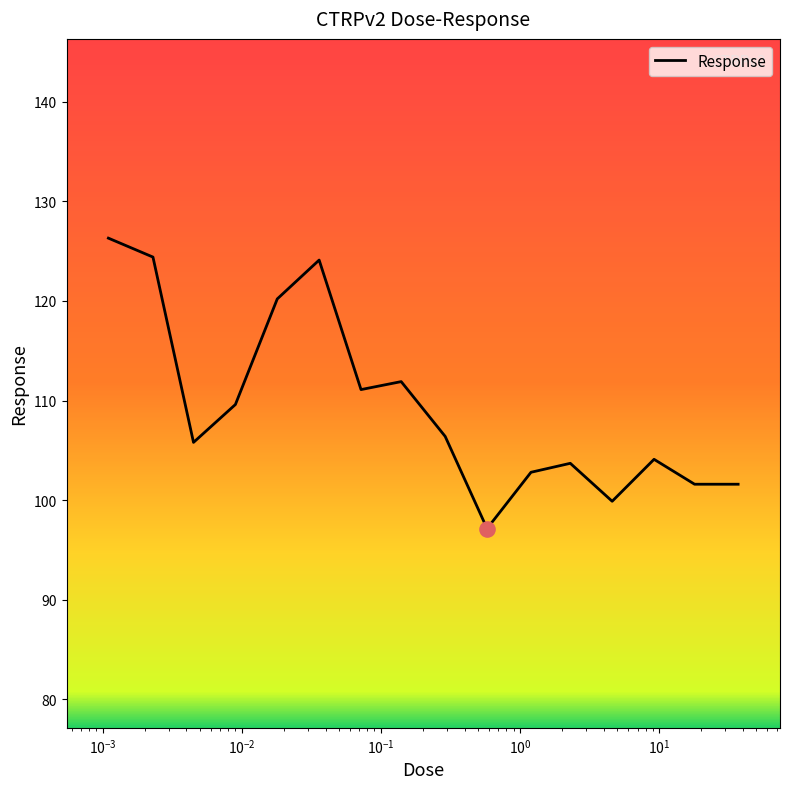

What is the greatest value displayed?

126.3